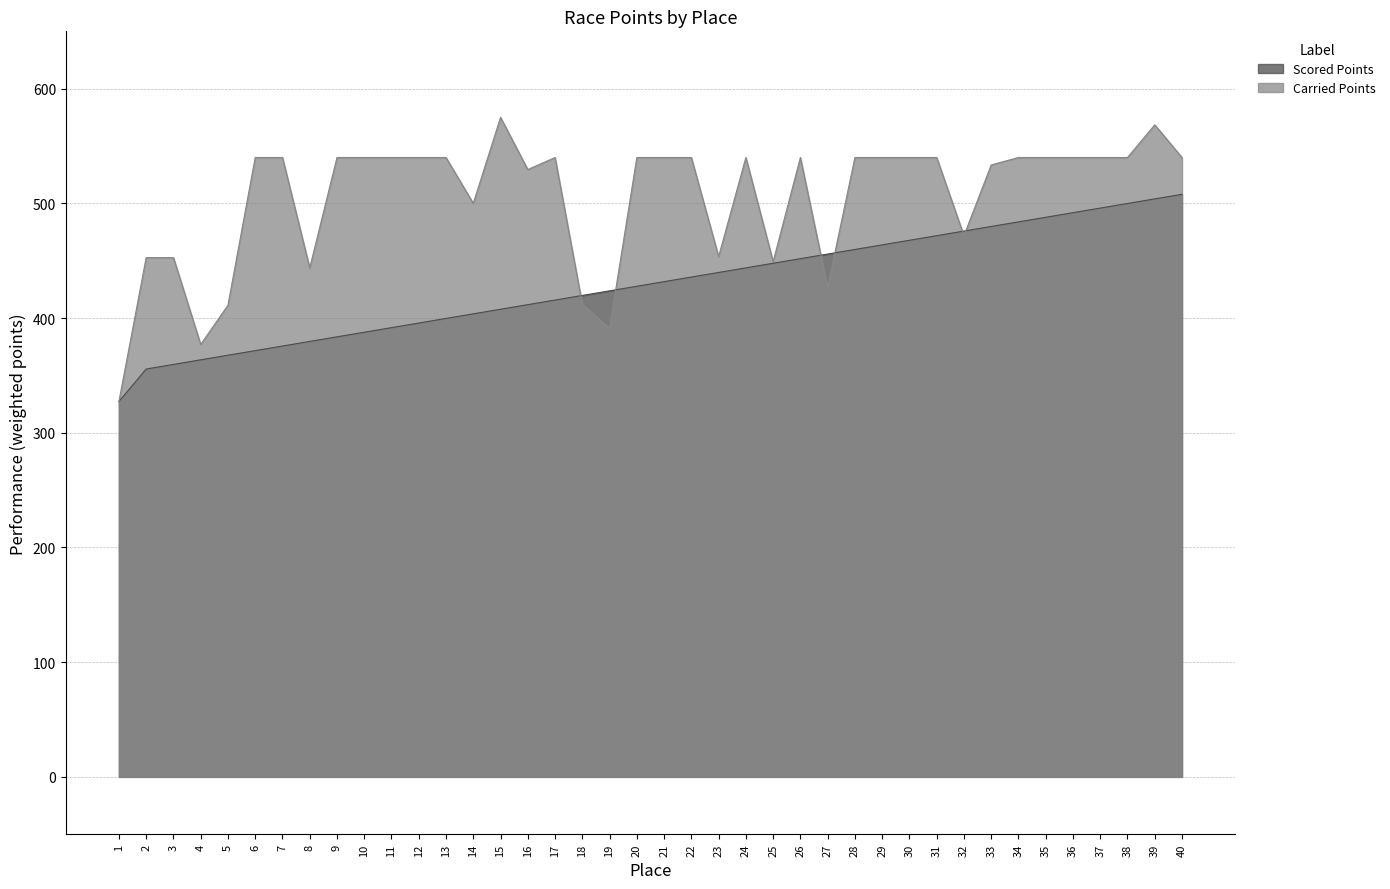

How many interior local peaks does the Carried Points series have?

6